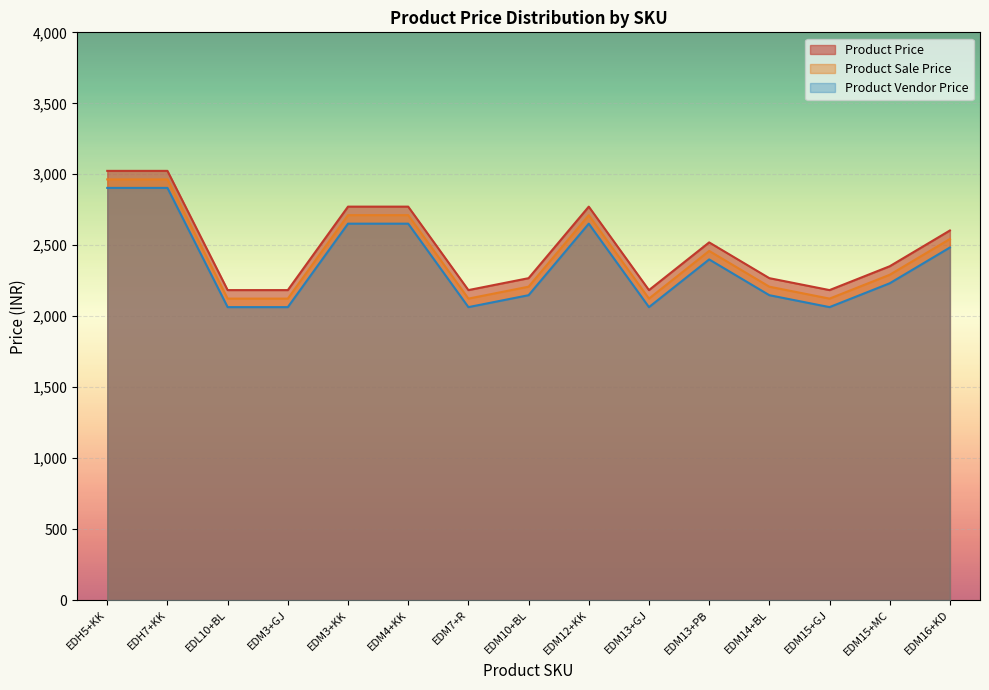

Where is the first local minimum for Product Sale Price?

EDM7+R